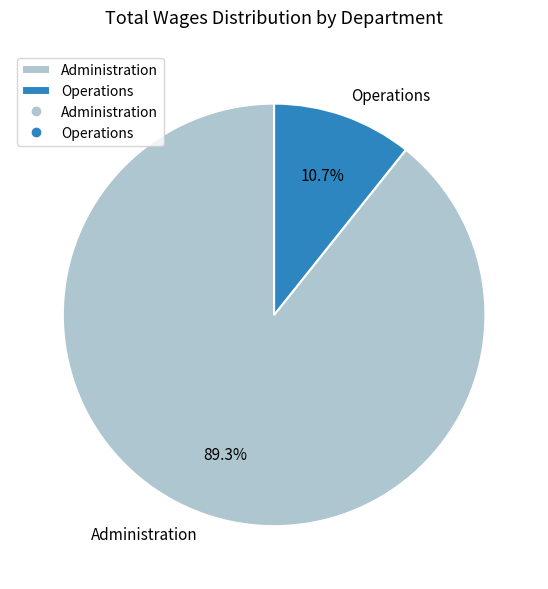

What percentage is the Administration slice, to the nearest percent?

89%